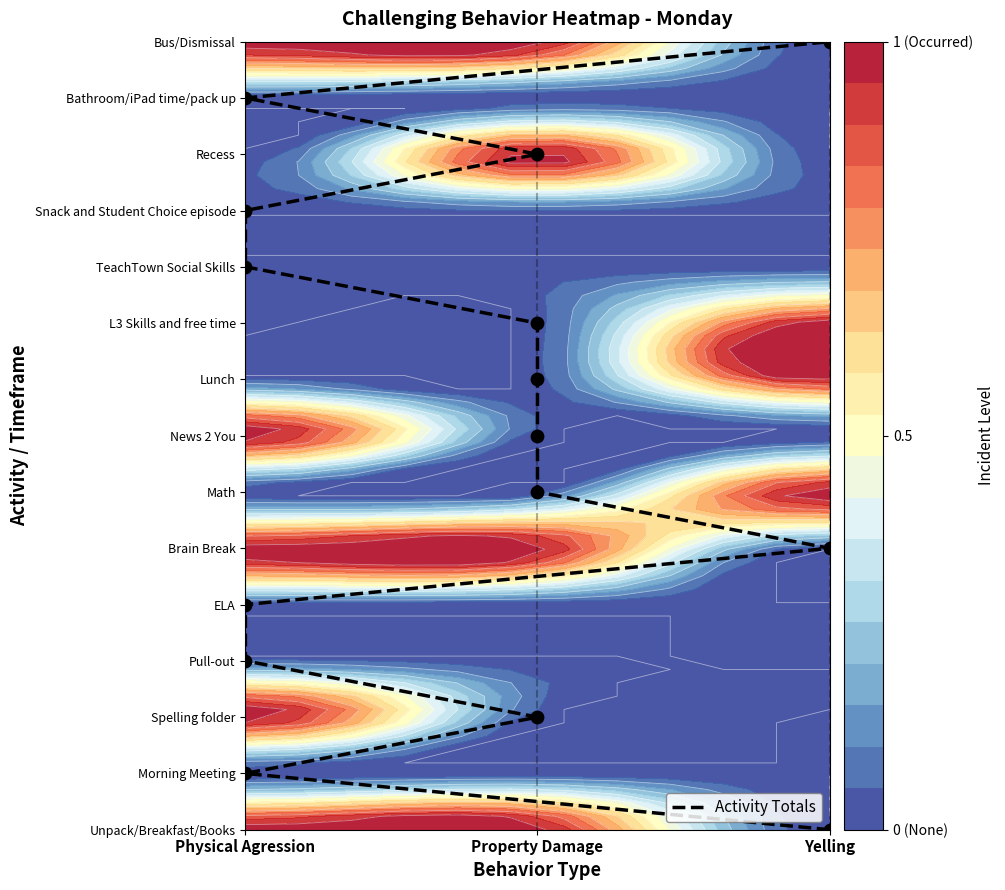

How many positive values are there?

14